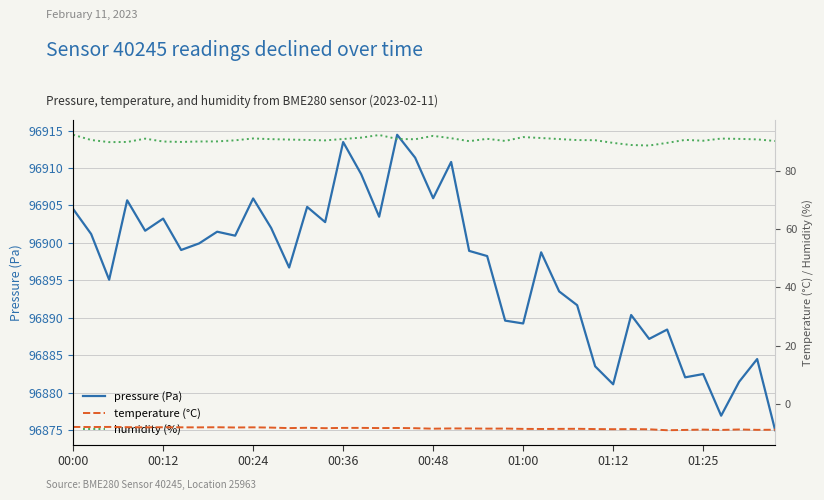

True or false: humidity (%) has more than 0 points higher than both neighbors.

True